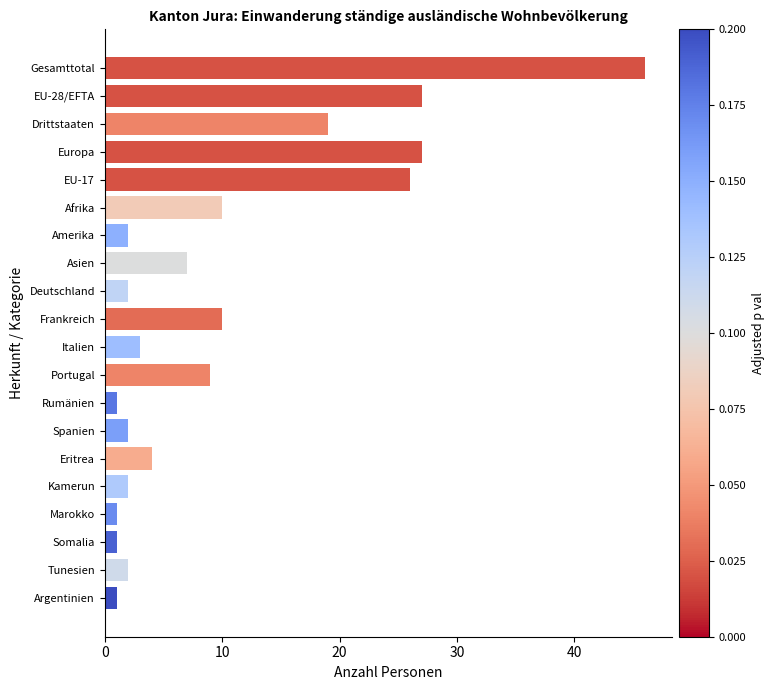

Are the bars horizontal?

Yes